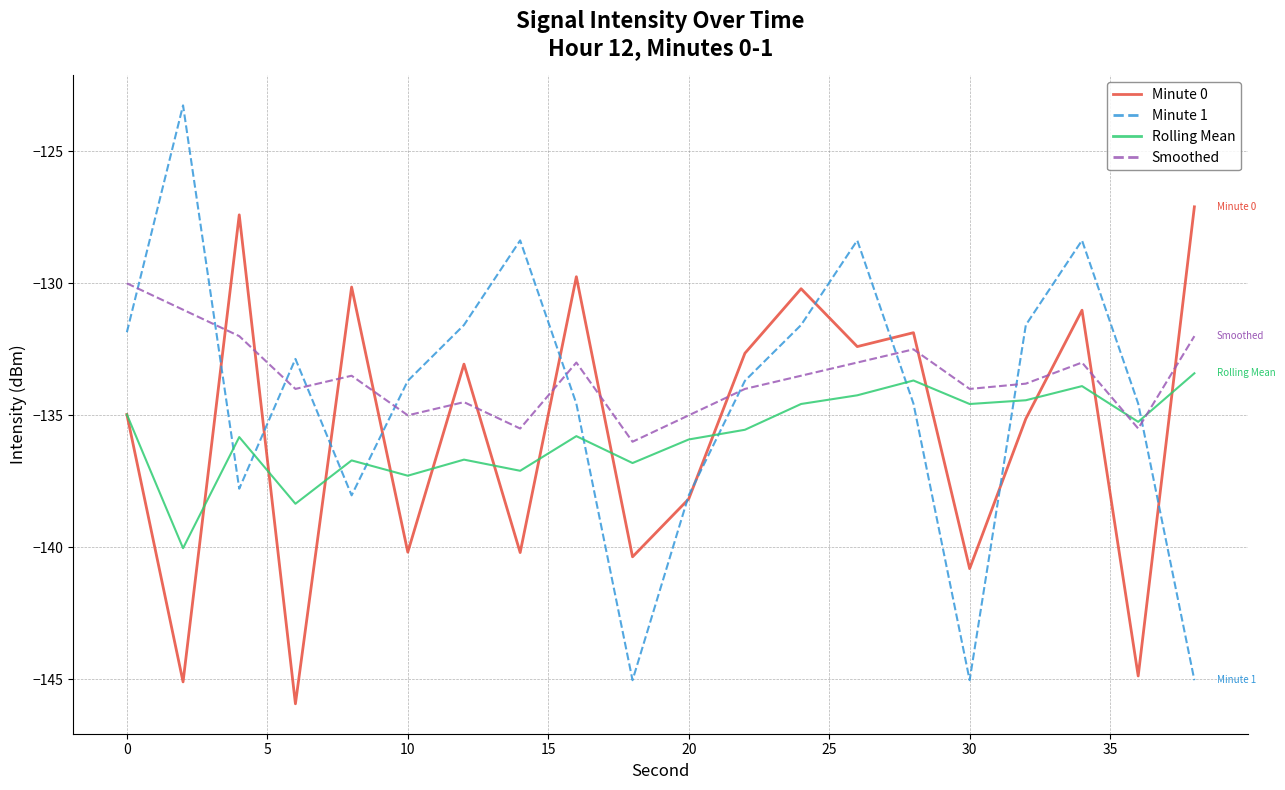

True or false: Minute 1 and Smoothed intersect in this chart.

True